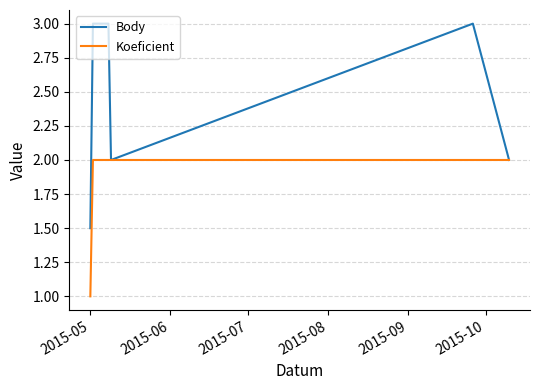

What is the value of the Body point at the 7th from the left?

2.0